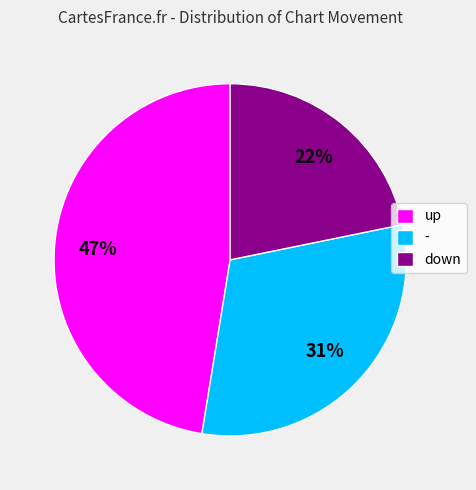

How many slices are in this pie chart?

3